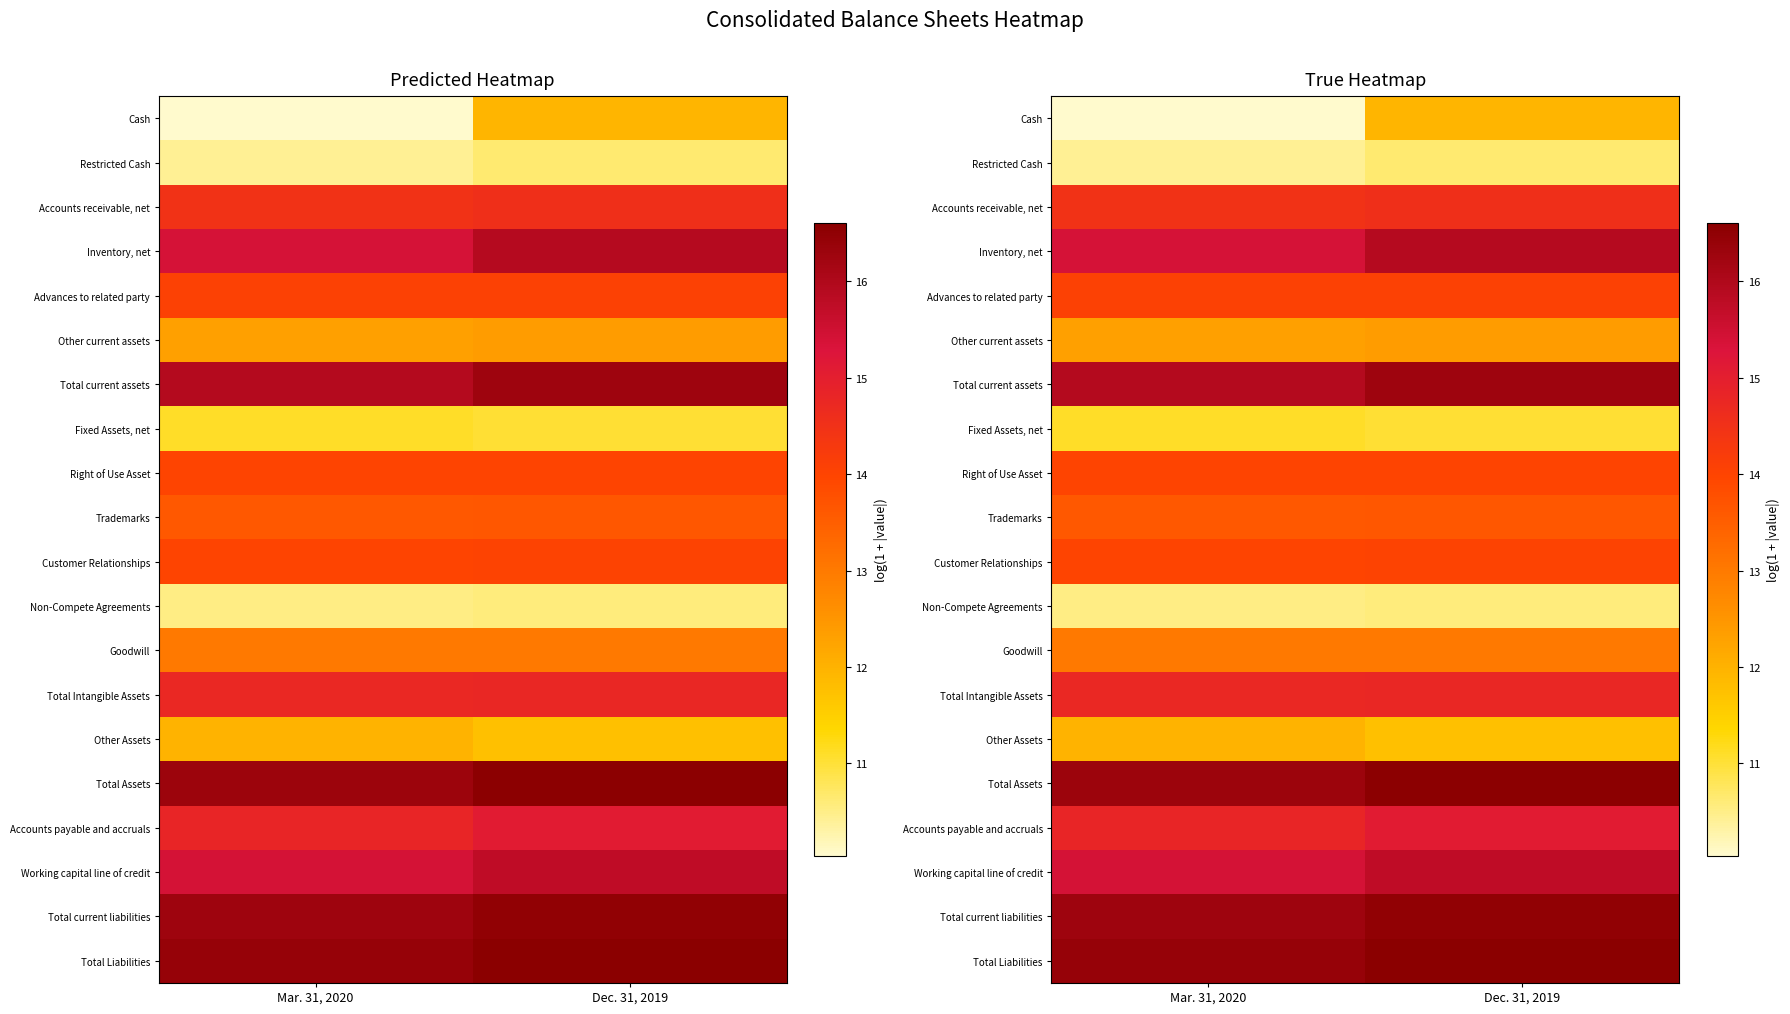

What is the difference between the maximum and minimum values in the Accounts payable and accruals series?

0.2